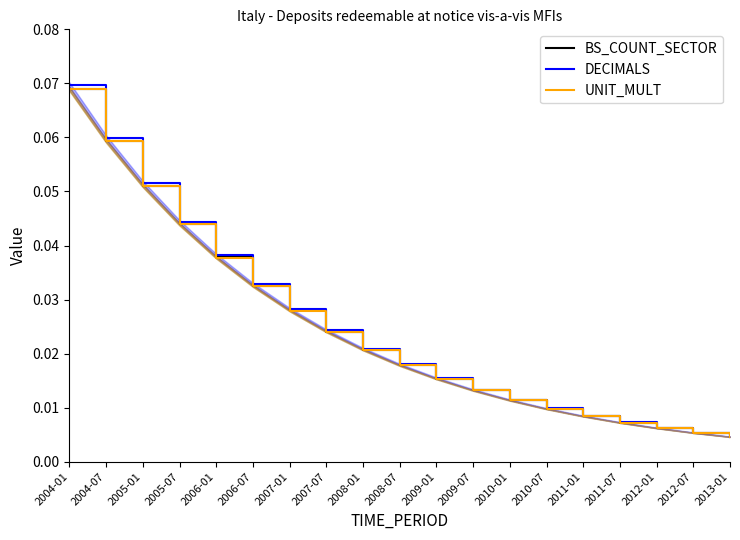

What value does the BS_COUNT_SECTOR series have at 2004-01?

0.1